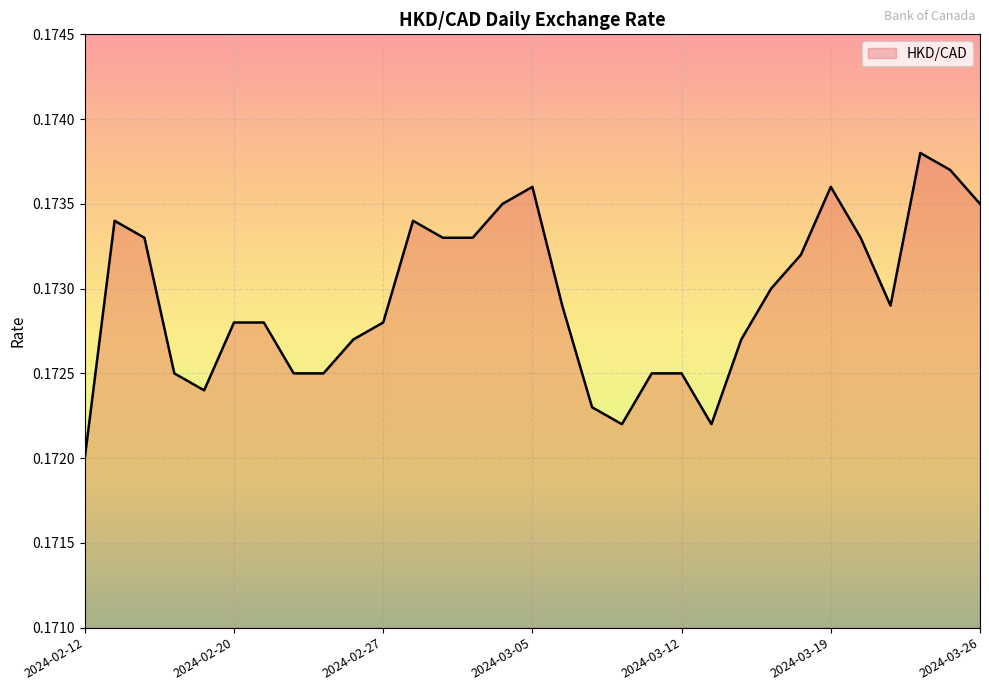

What is the label of the 30th point from the right?

2024-02-13